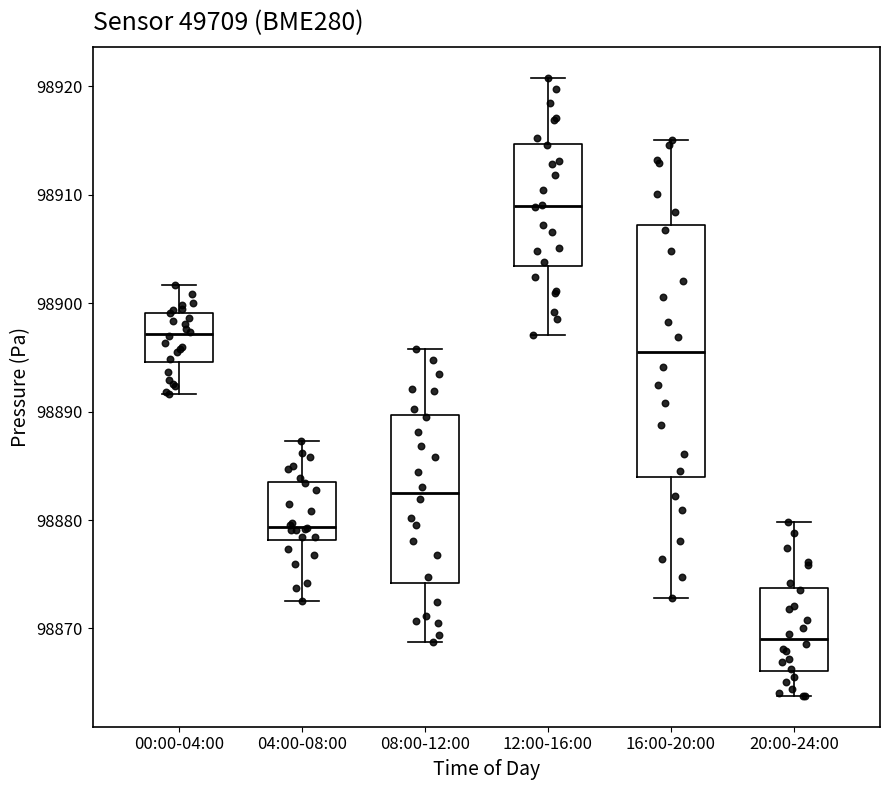

Reading left to right, transcribe this box plot: for each box, give where its median line is, the range the box spans, and where its two whiskers end, as read against the y-axis. The values are not printed on the chart, so give them approximately, as read against the axis.

00:00-04:00: median 98897, box 98895 to 98899, whiskers 98892 to 98902
04:00-08:00: median 98879, box 98878 to 98884, whiskers 98872 to 98887
08:00-12:00: median 98882, box 98874 to 98890, whiskers 98869 to 98896
12:00-16:00: median 98909, box 98903 to 98915, whiskers 98897 to 98921
16:00-20:00: median 98895, box 98884 to 98907, whiskers 98873 to 98915
20:00-24:00: median 98869, box 98866 to 98874, whiskers 98864 to 98880